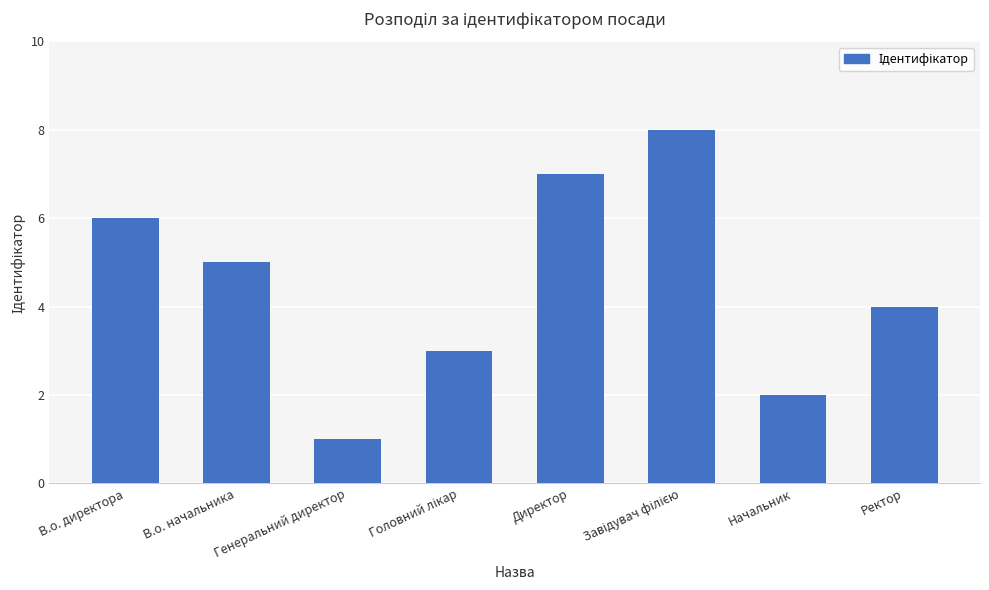

At which label is the value closest to 4?

Ректор